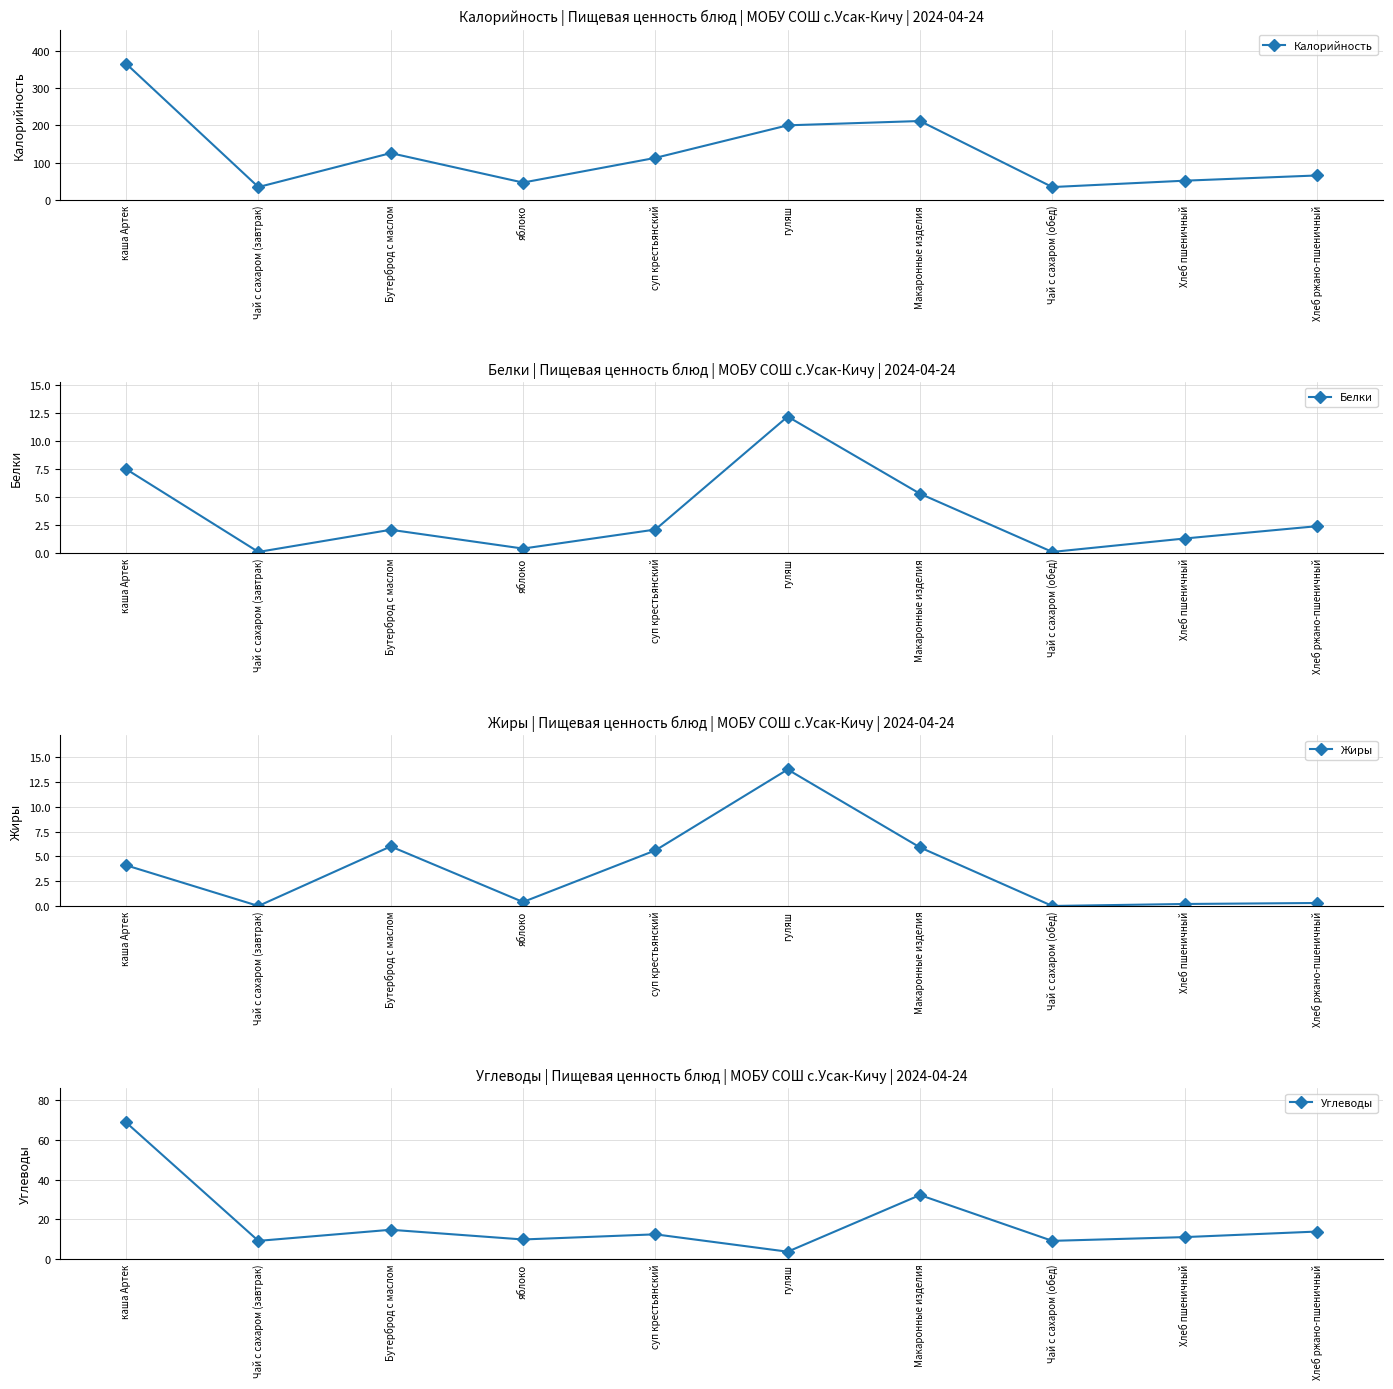

What is the difference between the Калорийность values at Чай с сахаром (завтрак) and Хлеб пшеничный?

17.0